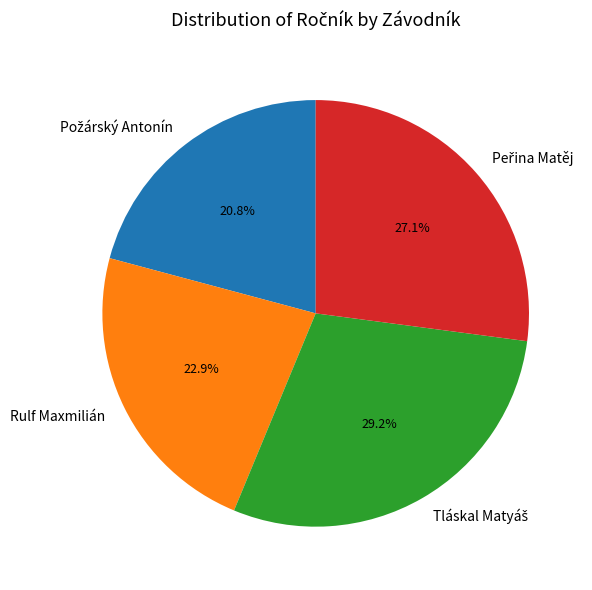

Does any single category account for the majority?

No